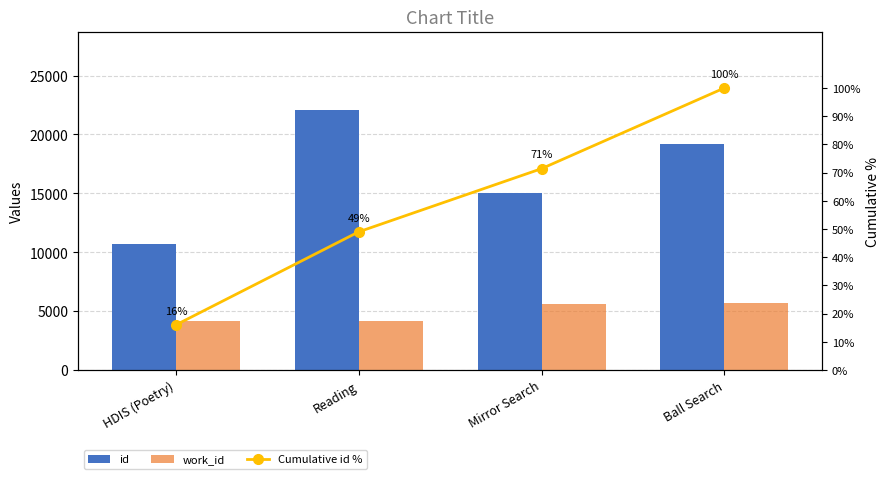

What is the difference between the highest and lowest values at Reading?

22052.0